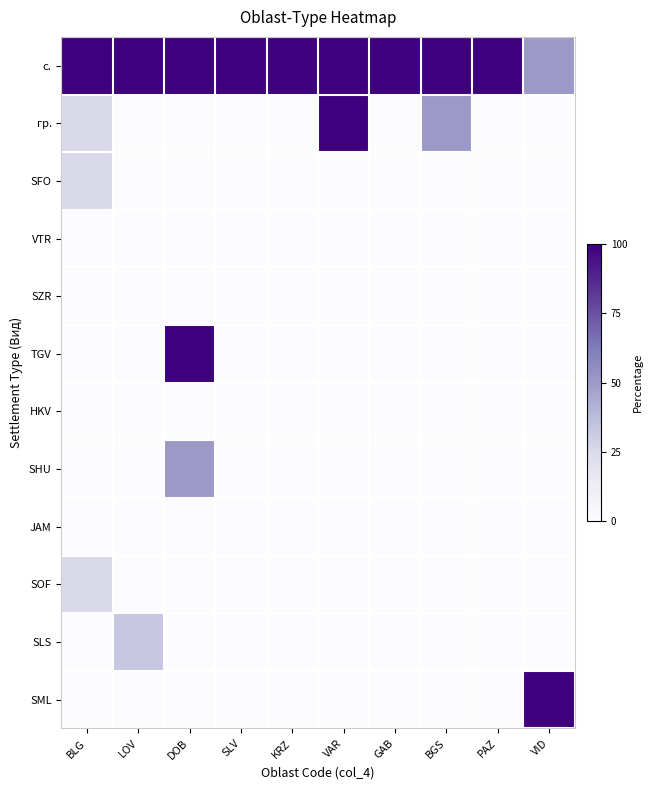

At GAB, list the series in order from smallest to largest.

гр., SFO, VTR, SZR, TGV, HKV, SHU, JAM, SOF, SLS, SML, с.